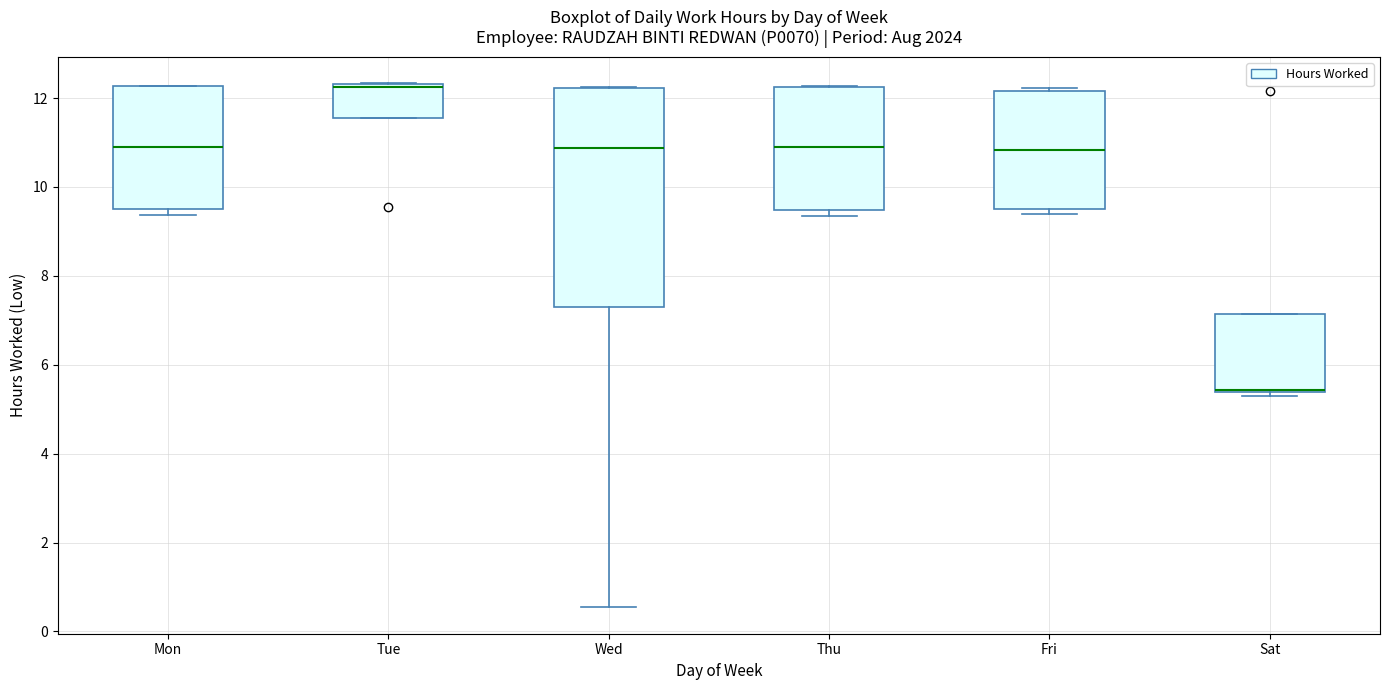

Which box is the tallest, from its lower edge to its upper edge?

Wed